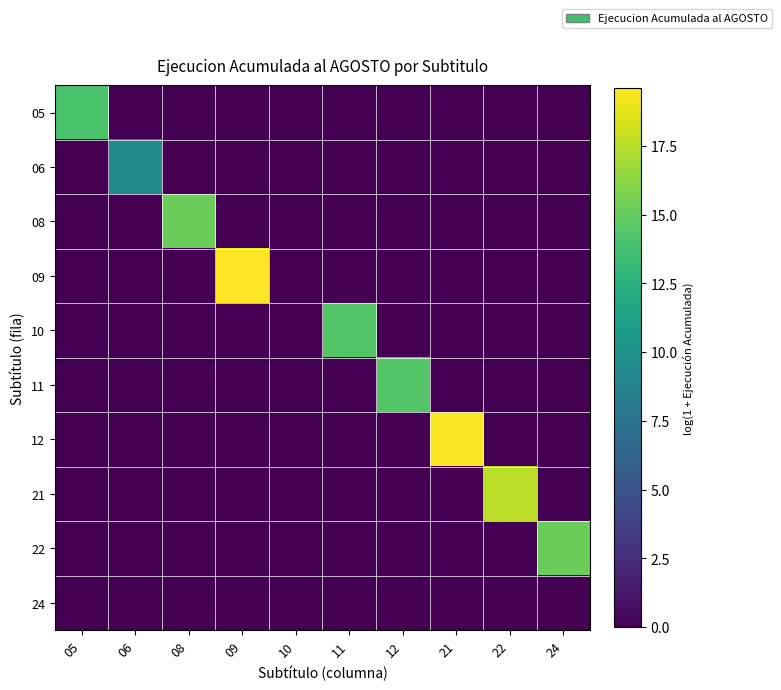

Reading left to right, what are all the values shown in this chart?

05: 05=14.1	06=0.0	08=0.0	09=0.0	10=0.0	11=0.0	12=0.0	21=0.0	22=0.0	24=0.0
06: 05=0.0	06=9.3	08=0.0	09=0.0	10=0.0	11=0.0	12=0.0	21=0.0	22=0.0	24=0.0
08: 05=0.0	06=0.0	08=15.2	09=0.0	10=0.0	11=0.0	12=0.0	21=0.0	22=0.0	24=0.0
09: 05=0.0	06=0.0	08=0.0	09=19.6	10=0.0	11=0.0	12=0.0	21=0.0	22=0.0	24=0.0
10: 05=0.0	06=0.0	08=0.0	09=0.0	10=0.0	11=14.3	12=0.0	21=0.0	22=0.0	24=0.0
11: 05=0.0	06=0.0	08=0.0	09=0.0	10=0.0	11=0.0	12=14.4	21=0.0	22=0.0	24=0.0
12: 05=0.0	06=0.0	08=0.0	09=0.0	10=0.0	11=0.0	12=0.0	21=19.5	22=0.0	24=0.0
21: 05=0.0	06=0.0	08=0.0	09=0.0	10=0.0	11=0.0	12=0.0	21=0.0	22=17.6	24=0.0
22: 05=0.0	06=0.0	08=0.0	09=0.0	10=0.0	11=0.0	12=0.0	21=0.0	22=0.0	24=15.2
24: 05=0.0	06=0.0	08=0.0	09=0.0	10=0.0	11=0.0	12=0.0	21=0.0	22=0.0	24=0.0